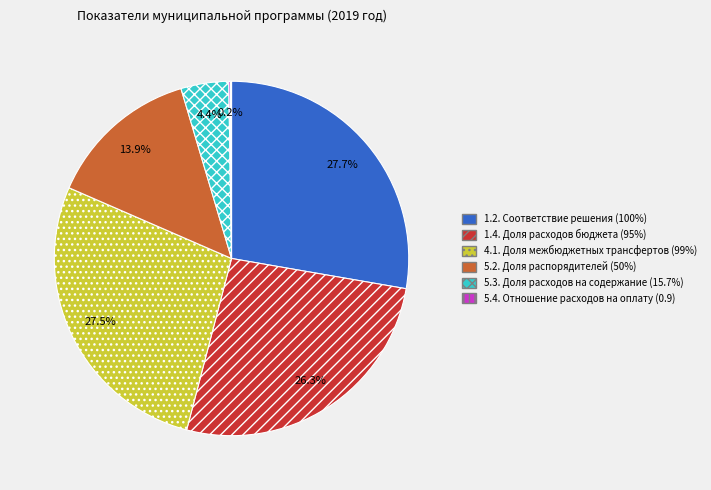

Combined, what portion of the pie is 1.4. Доля расходов бюджета (95%) and 4.1. Доля межбюджетных трансфертов (99%)?

53.8%